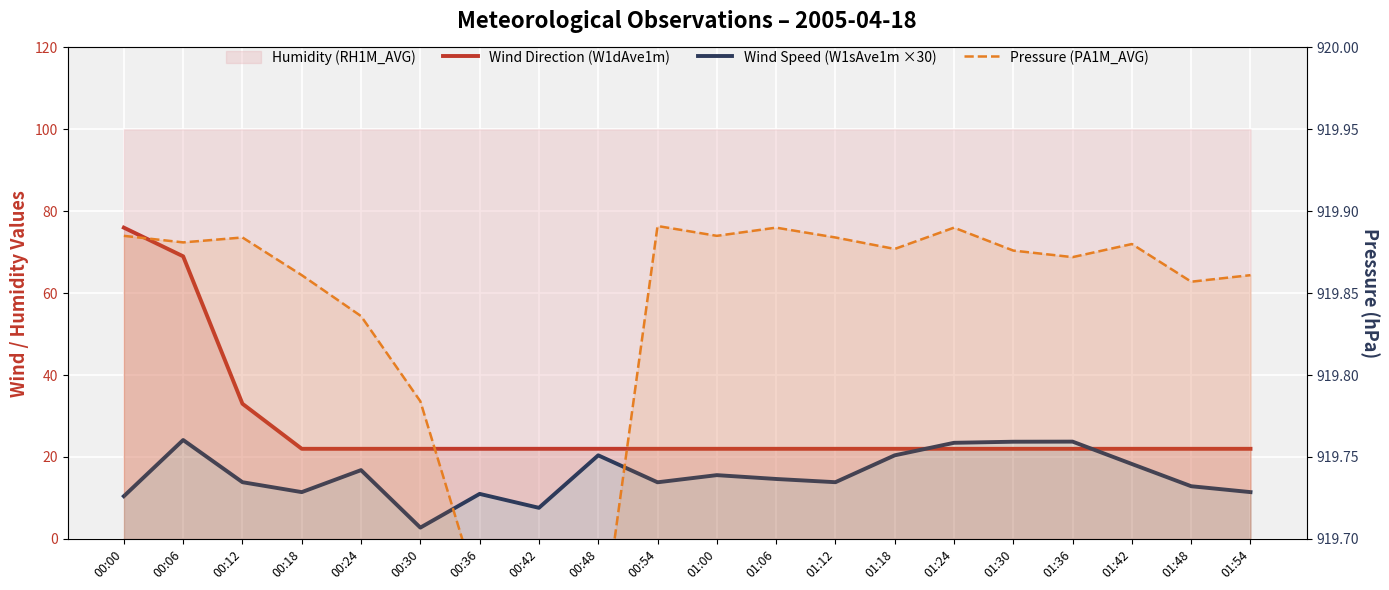

Is this an area chart (filled region under the line)?

No